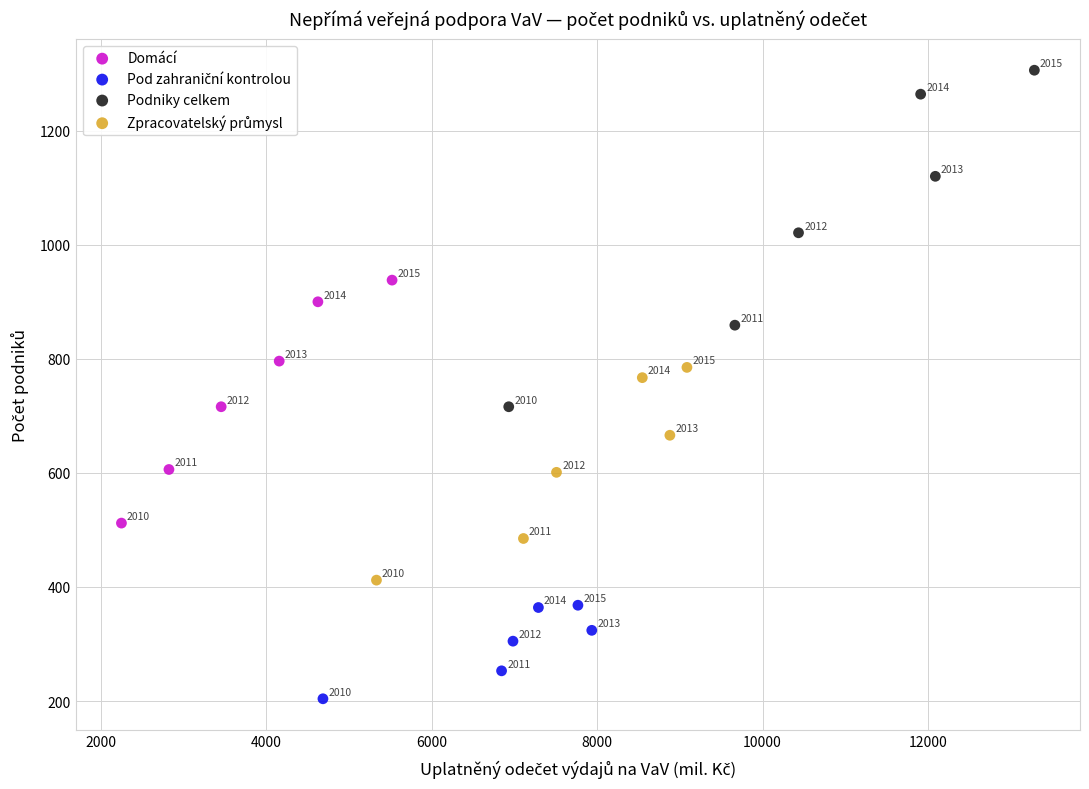

Which series has the widest spread of Y values?

Podniky celkem